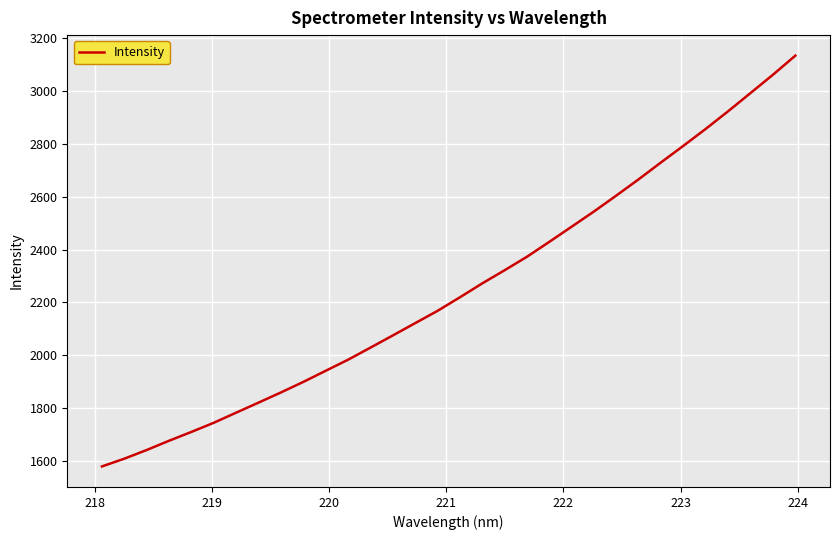

What is the smallest value displayed?

1578.6